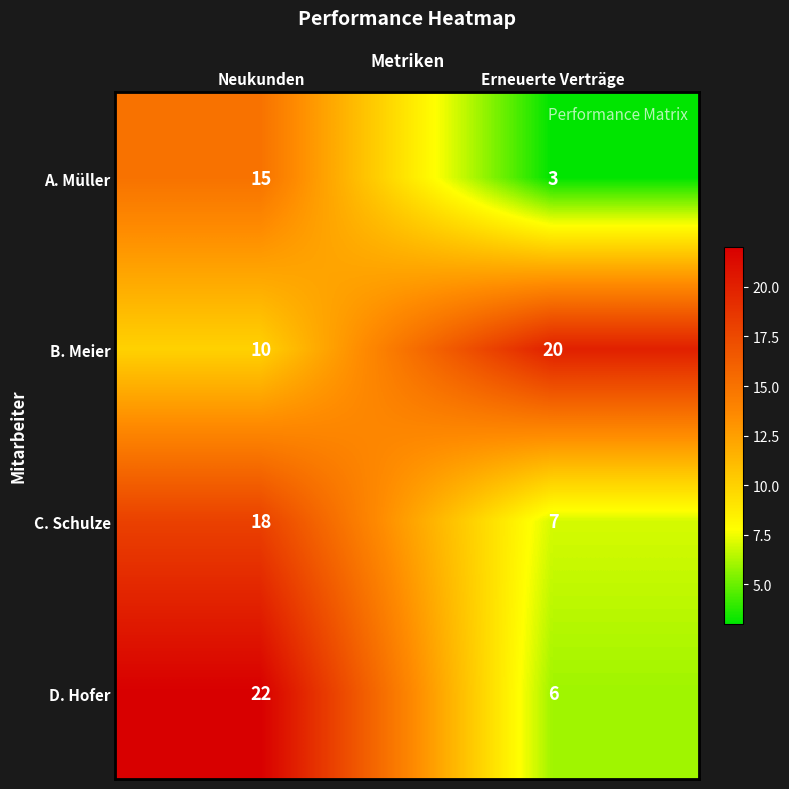

Rank the series at Erneuerte Verträge from lowest to highest value.

A. Müller, D. Hofer, C. Schulze, B. Meier